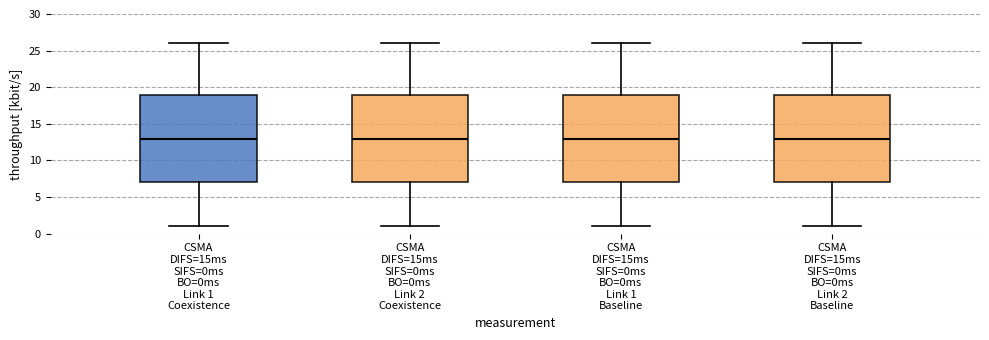

Where is the lower edge of the box for CSMA DIFS=15ms SIFS=0ms BO=0ms Link 2 Coexistence on the y-axis? The values are not printed on the chart, so give them approximately, as read against the axis.

7